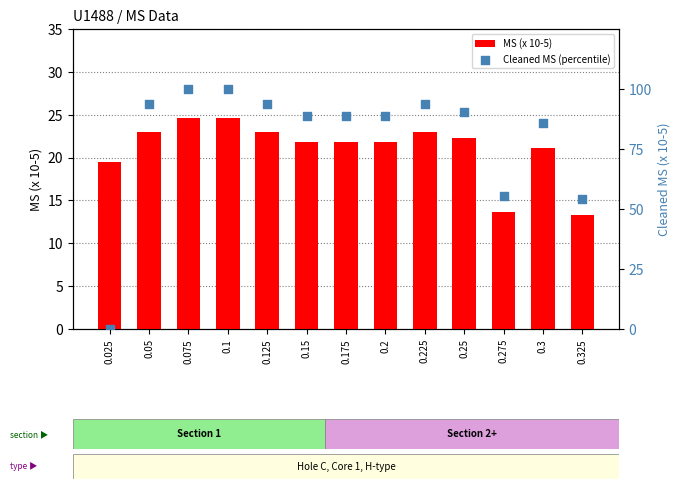

Which series reaches the maximum Y coordinate?

Cleaned MS (percentile)